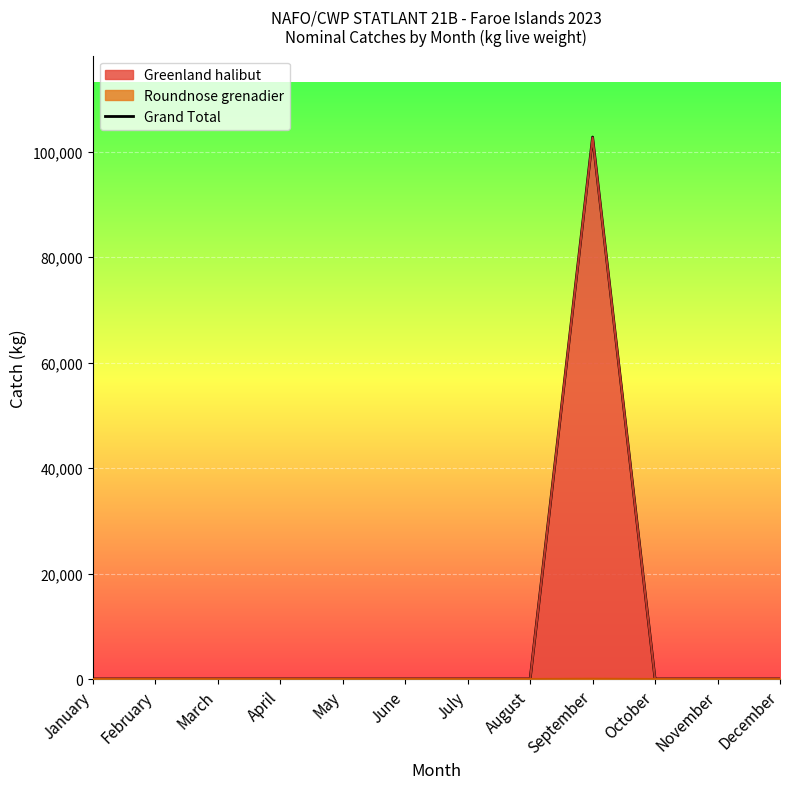

Rank the categories by value from lowest to highest.

January, February, March, April, May, June, July, August, October, November, December, September